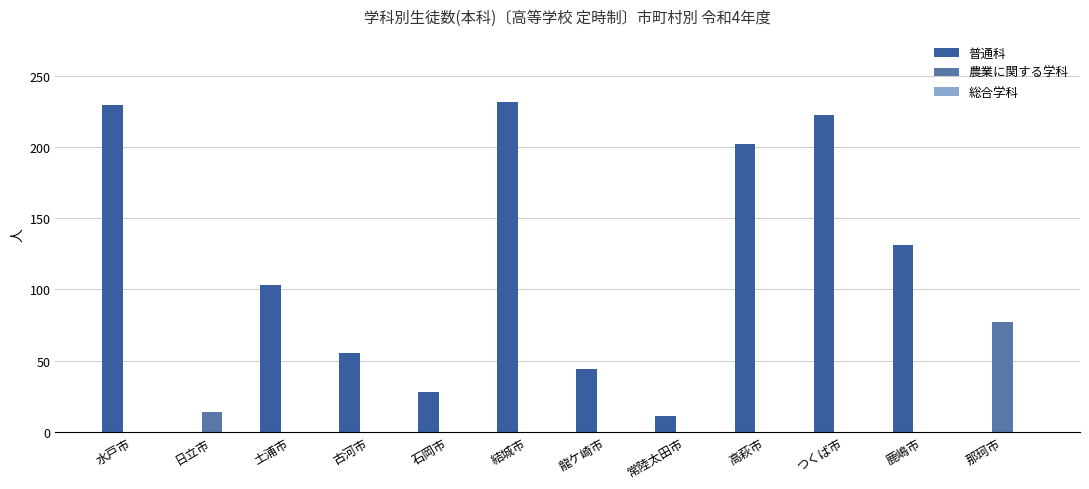

Reading right to left, extract all data points from this chart.

普通科: 0	131	223	202	11	44	232	28	55	103	0	230
農業に関する学科: 77	0	0	0	0	0	0	0	0	0	14	0
総合学科: 0	0	0	0	0	0	0	0	0	0	0	0